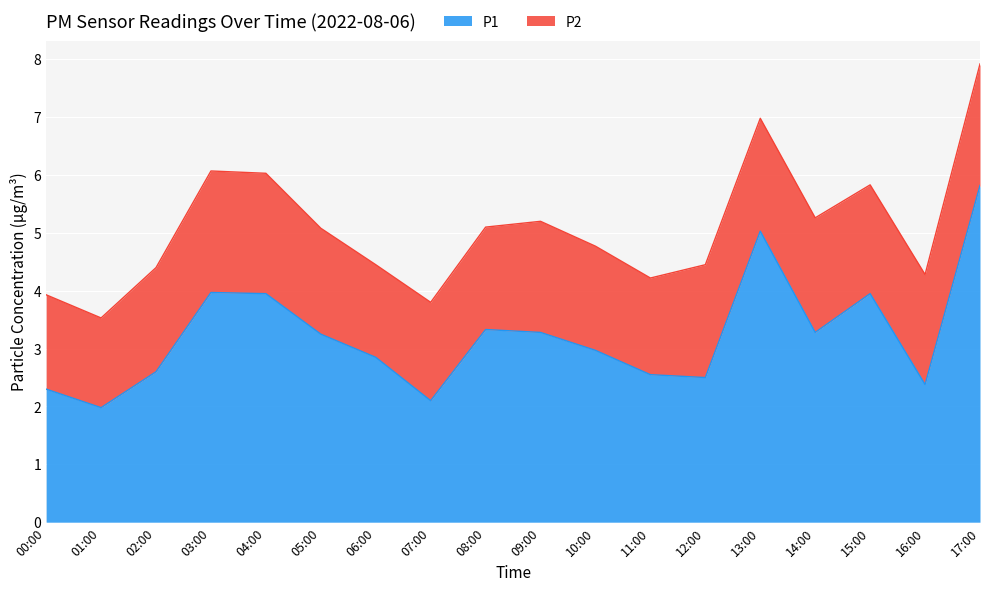

Is it true that P1 equals 1.7 at 09:00?

False